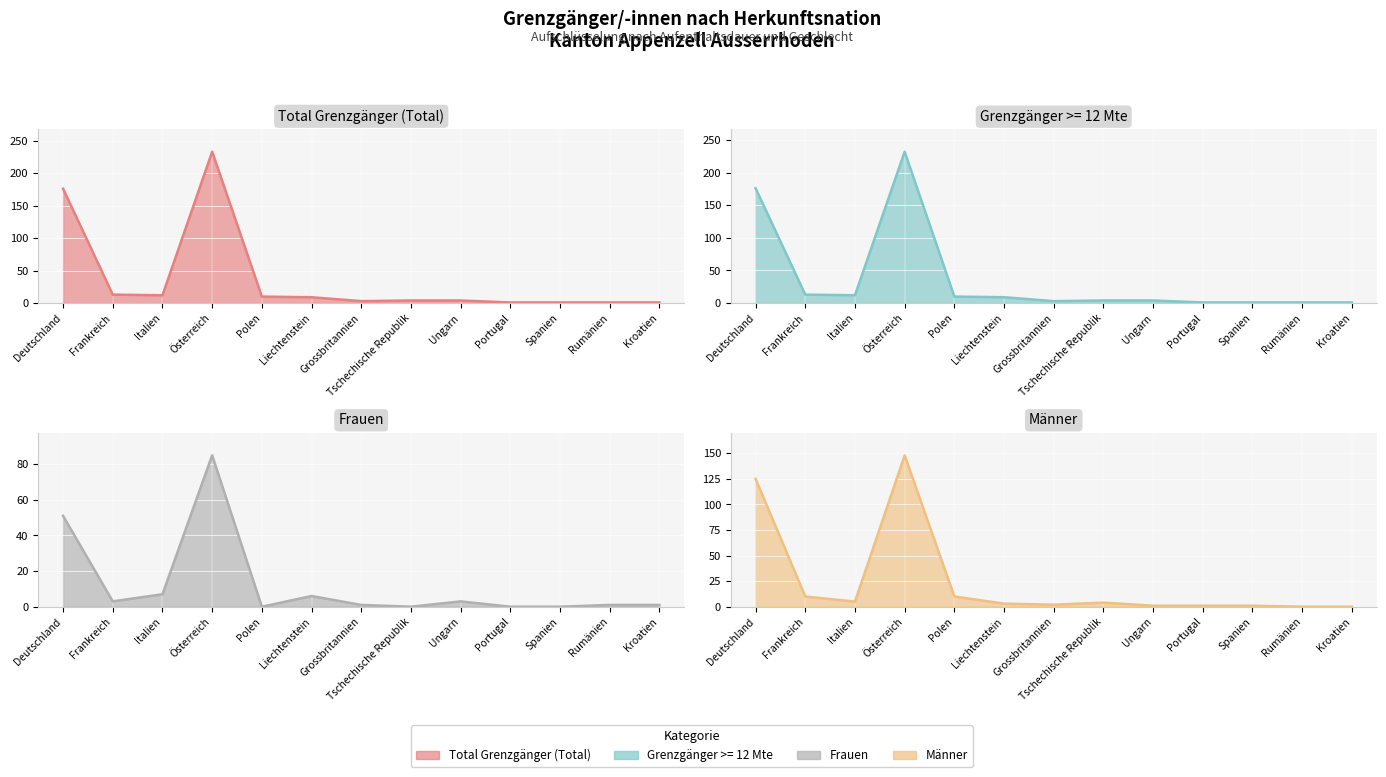

True or false: Total Grenzgänger (Total) has a value of 5 at Grossbritannien.

False